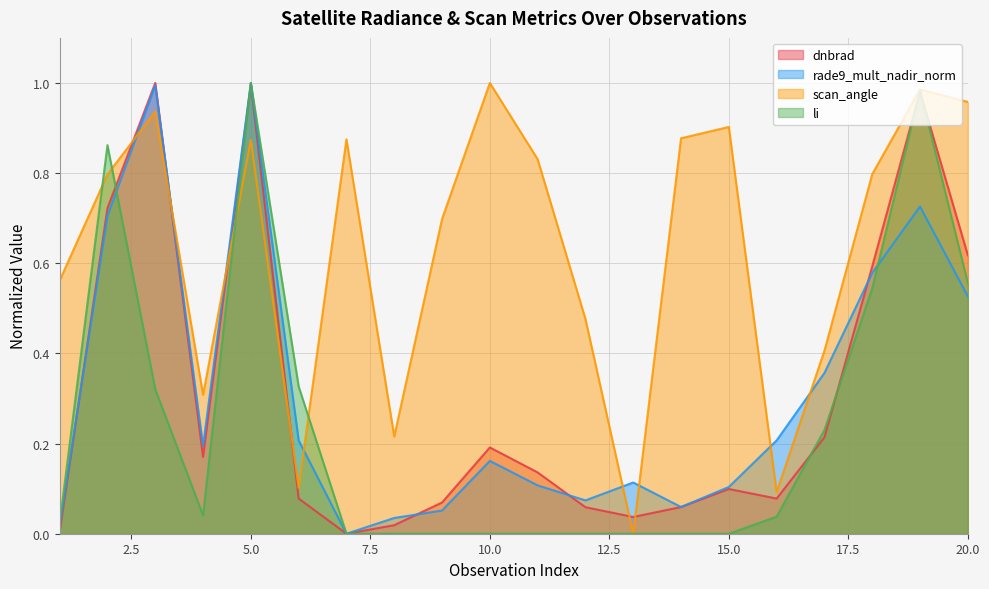

What is the value of the dnbrad point at the 2nd from the left?

0.7